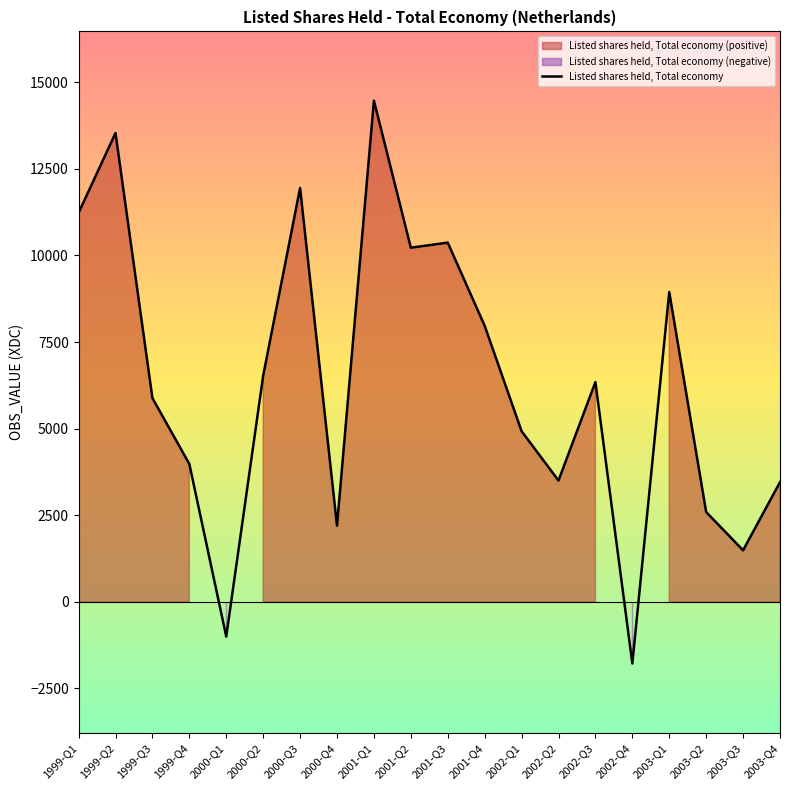

What is the difference between the values at 2000-Q2 and 1999-Q1?

4701